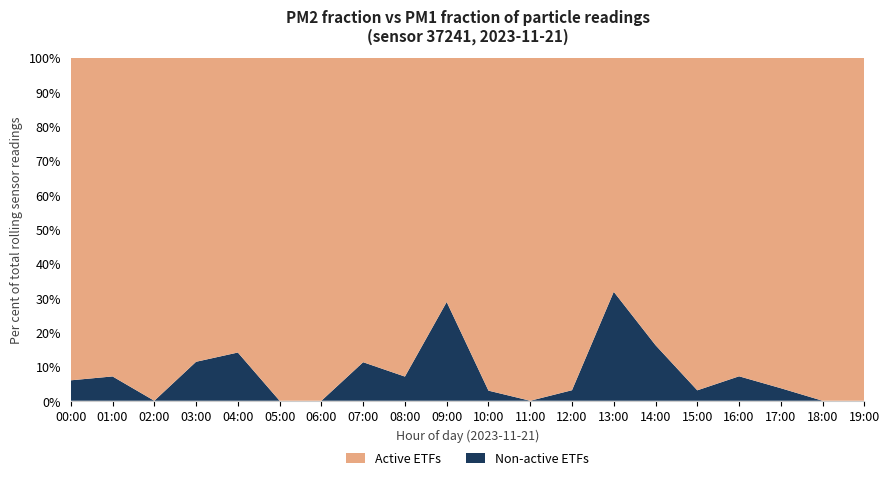

The Non-active ETFs series shows 20.3 at 04:00. True or false?

False